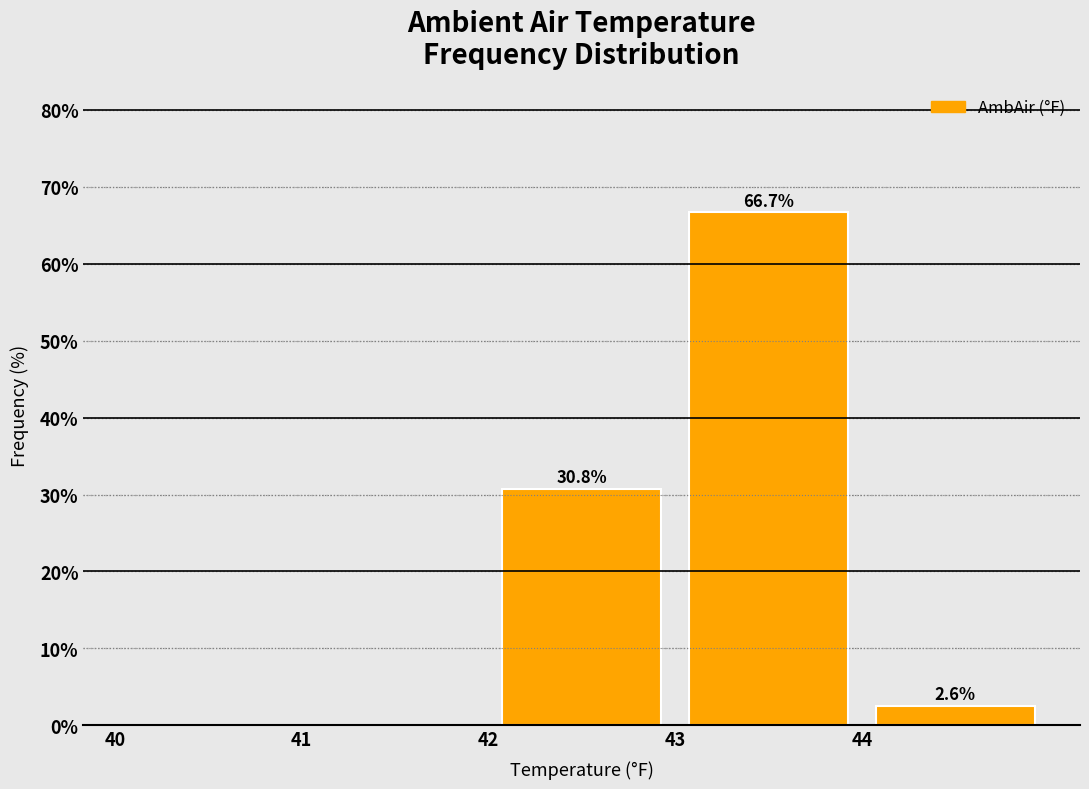

Over which range of the x-axis is the bar tallest?

43 to 44